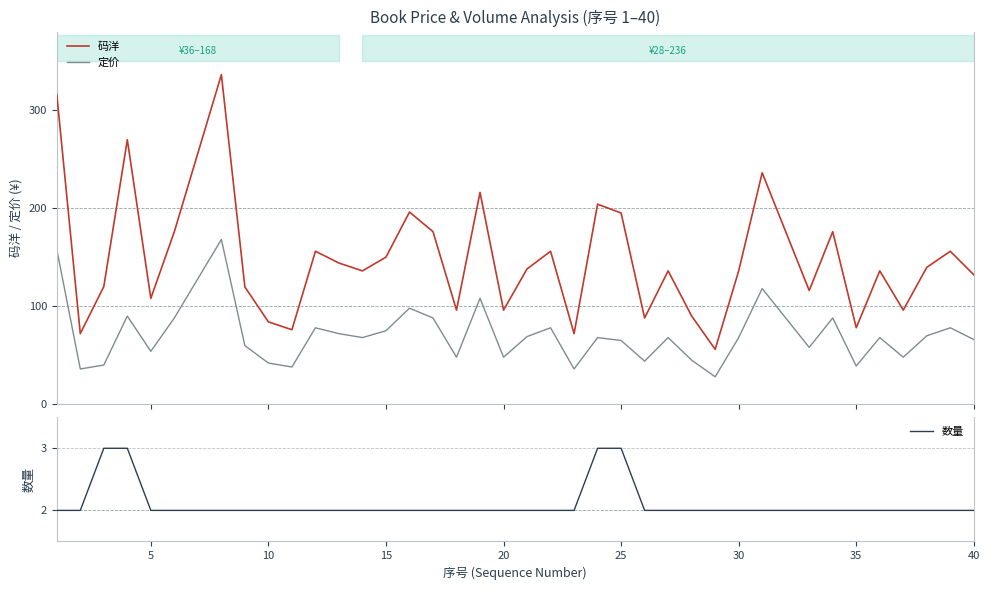

True or false: 定价 and 码洋 intersect in this chart.

False